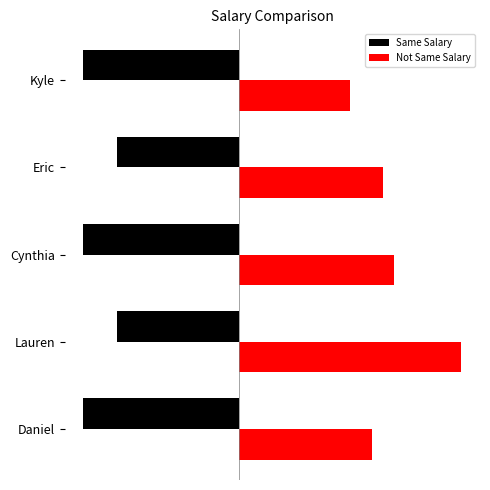

What is the smallest value displayed?

-140000